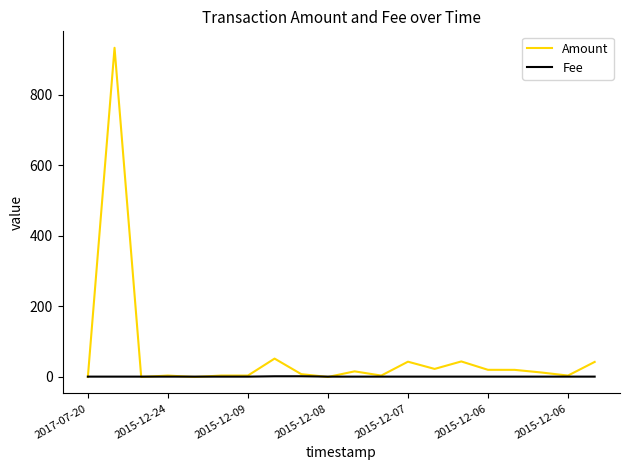

How many Fee values are between 1 and 2?

20